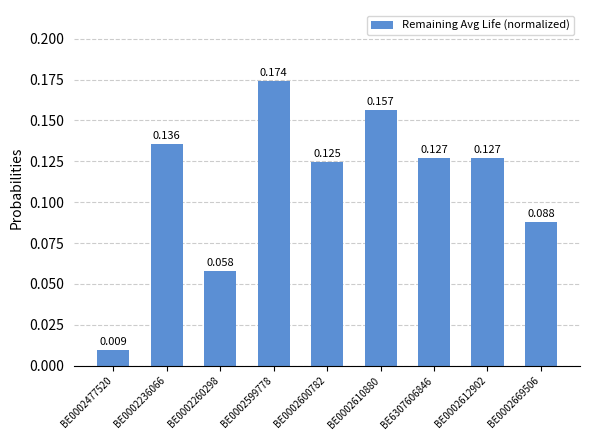

What is the sum of all values?

1.0